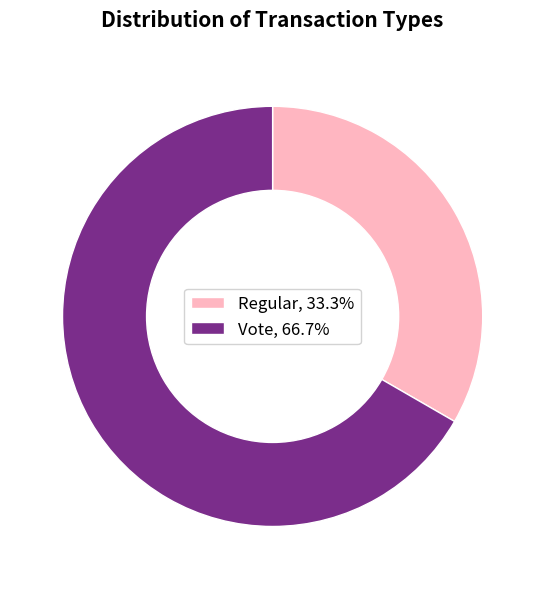

Approximately how many times larger is the value at Vote, 66.7% compared to Regular, 33.3%?

2.0